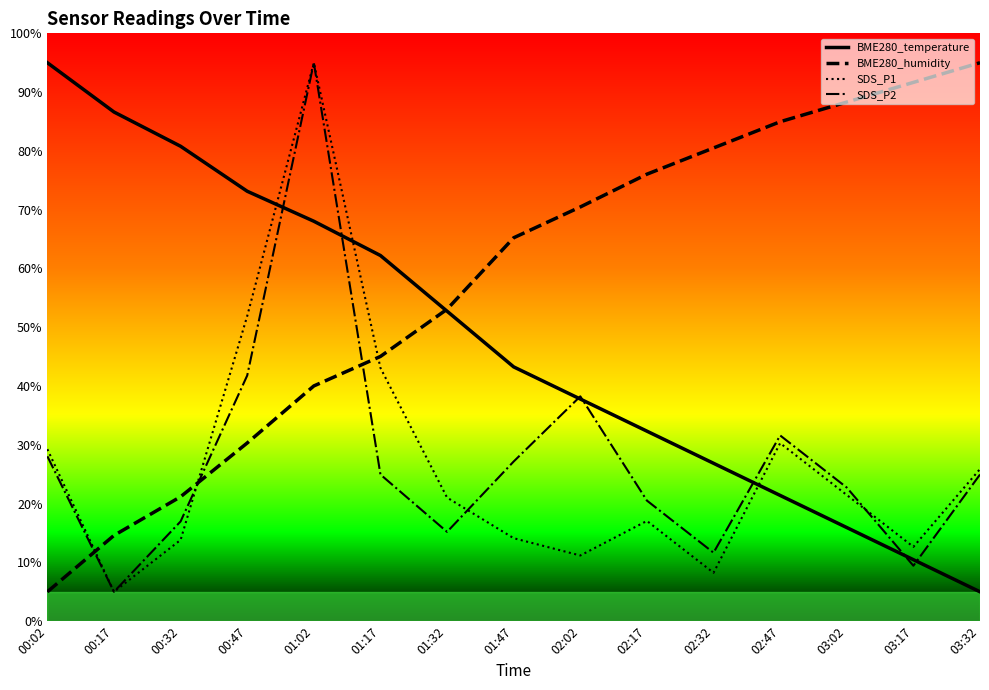

Which series has the largest total across all categories?

BME280_humidity